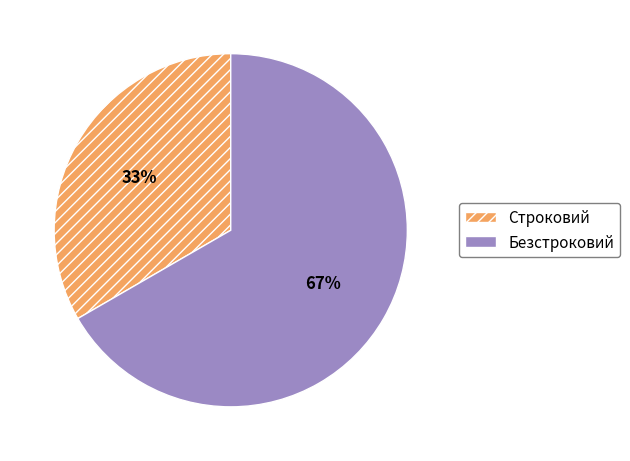

Do Безстроковий and Строковий together represent more than half of the pie?

Yes